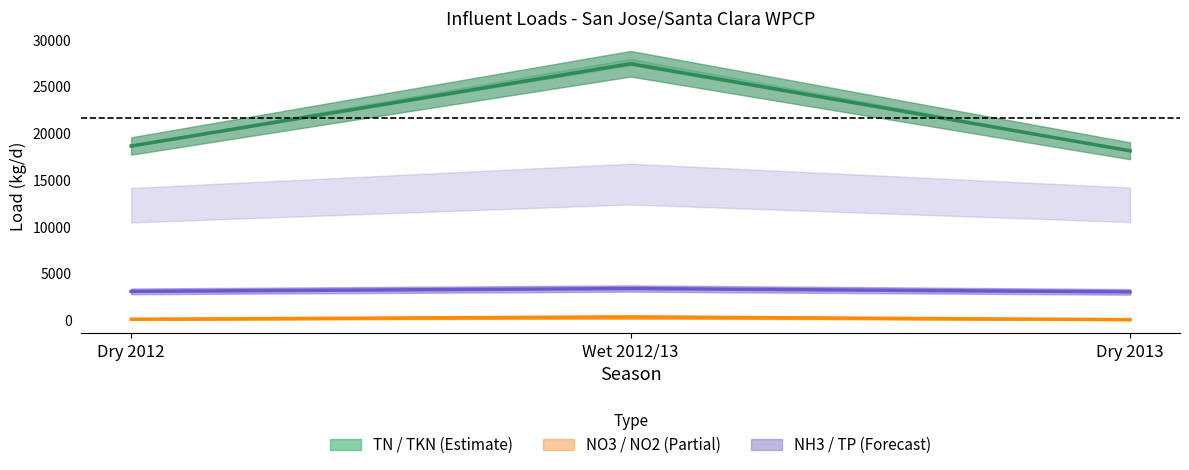

What position from the left is Dry 2013?

3